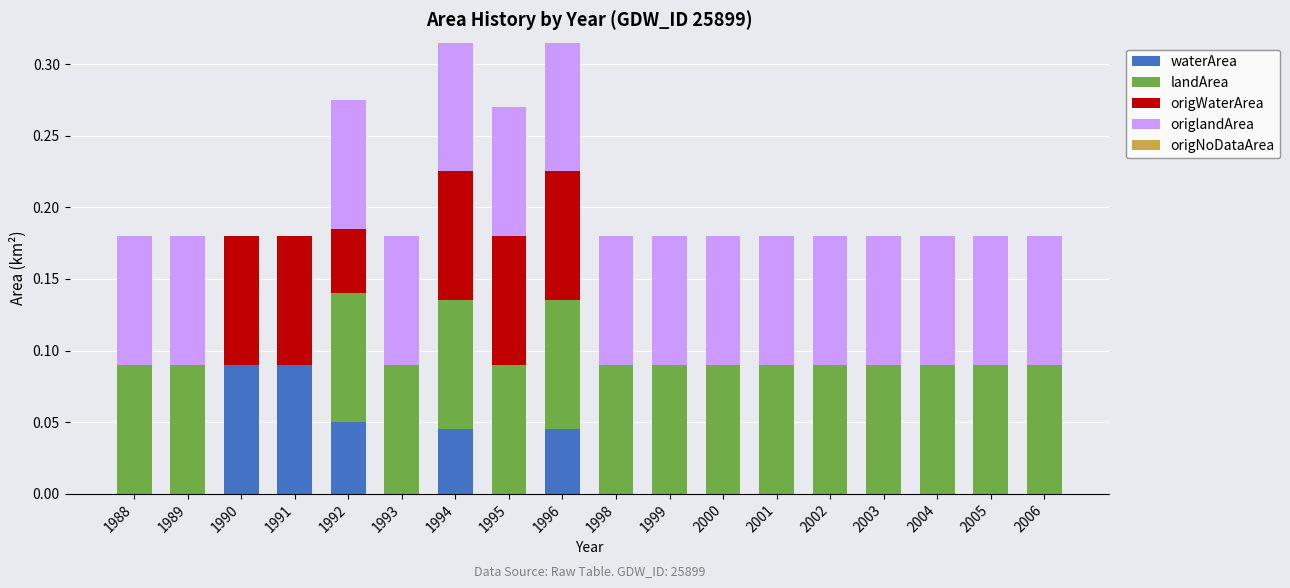

Are the bars horizontal?

No